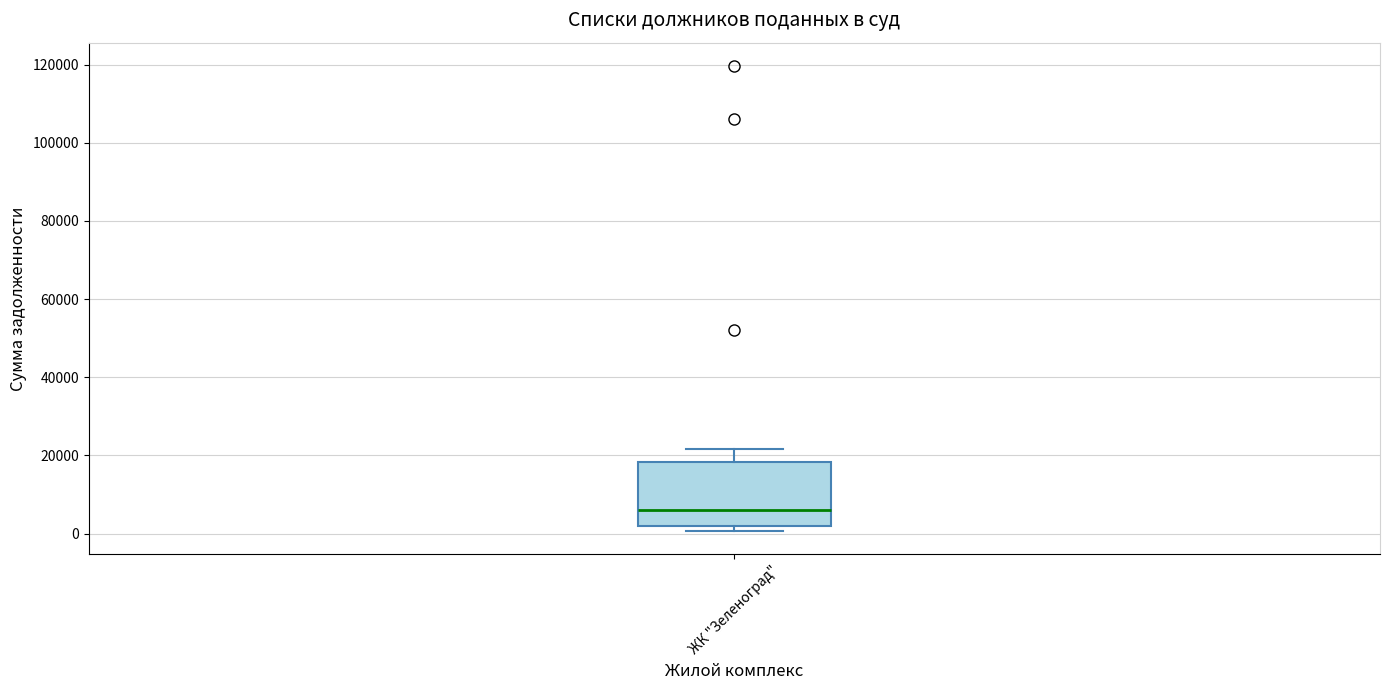

Where does the upper whisker of the box for ЖК "Зеленоград" end on the y-axis? The values are not printed on the chart, so give them approximately, as read against the axis.

22000